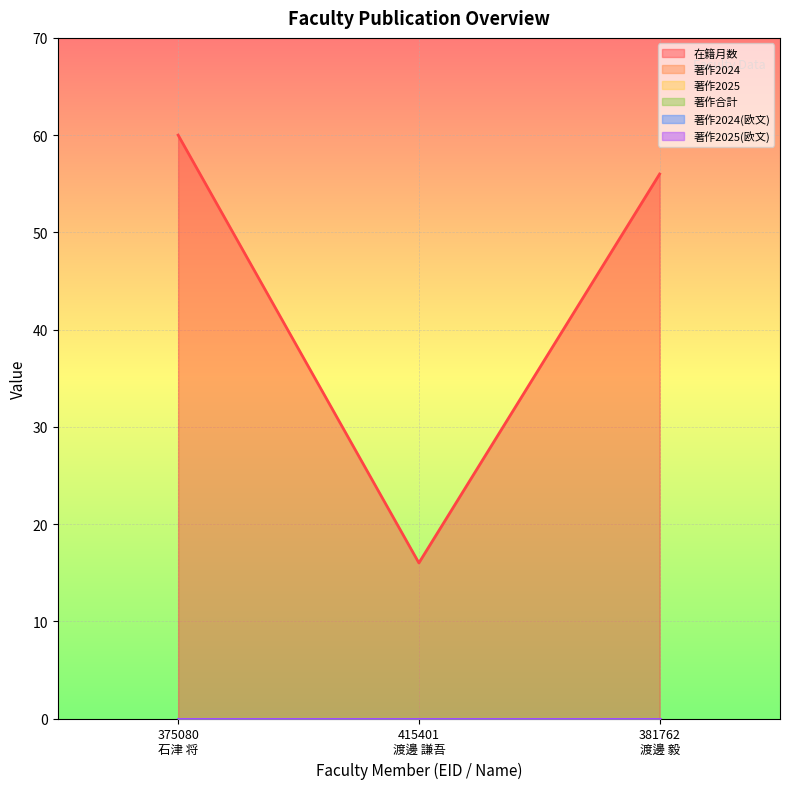

The value of 著作合計 at 415401
渡邊 謙吾 is 0. True or false?

True